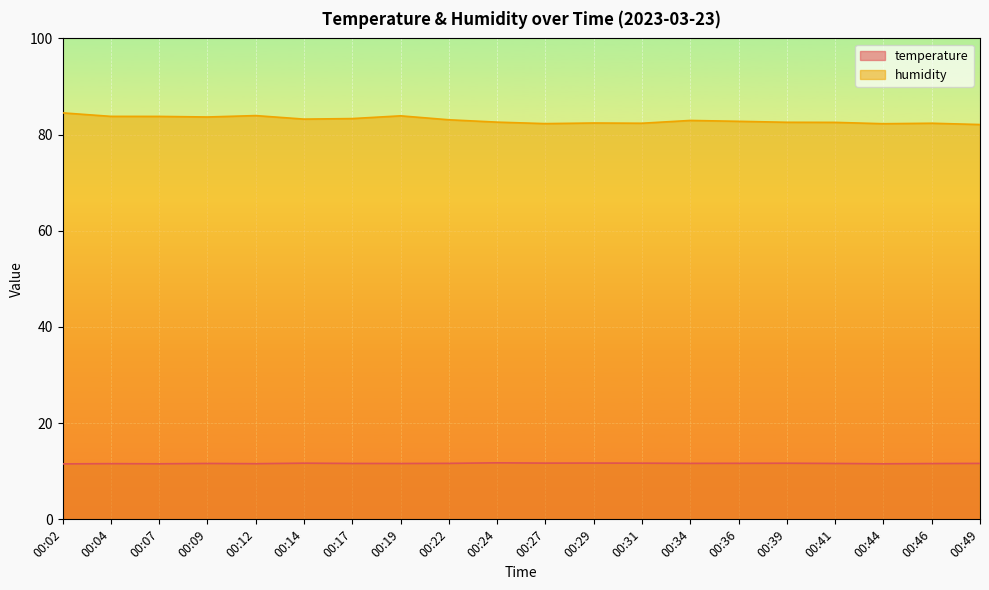

At how many categories does at least one series exceed 71?

20